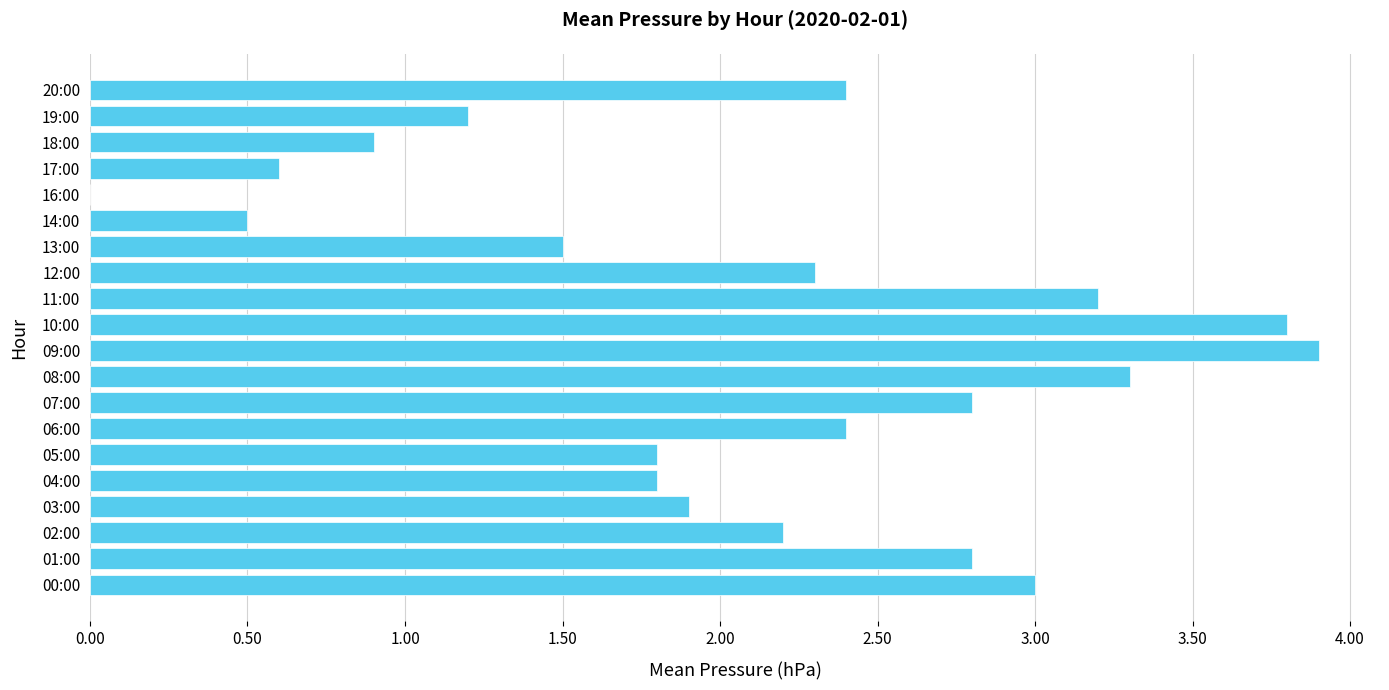

Reading top to bottom, what are all the values shown in this chart?

20:00=2.4	19:00=1.2	18:00=0.9	17:00=0.6	16:00=0.0	14:00=0.5	13:00=1.5	12:00=2.3	11:00=3.2	10:00=3.8	09:00=3.9	08:00=3.3	07:00=2.8	06:00=2.4	05:00=1.8	04:00=1.8	03:00=1.9	02:00=2.2	01:00=2.8	00:00=3.0